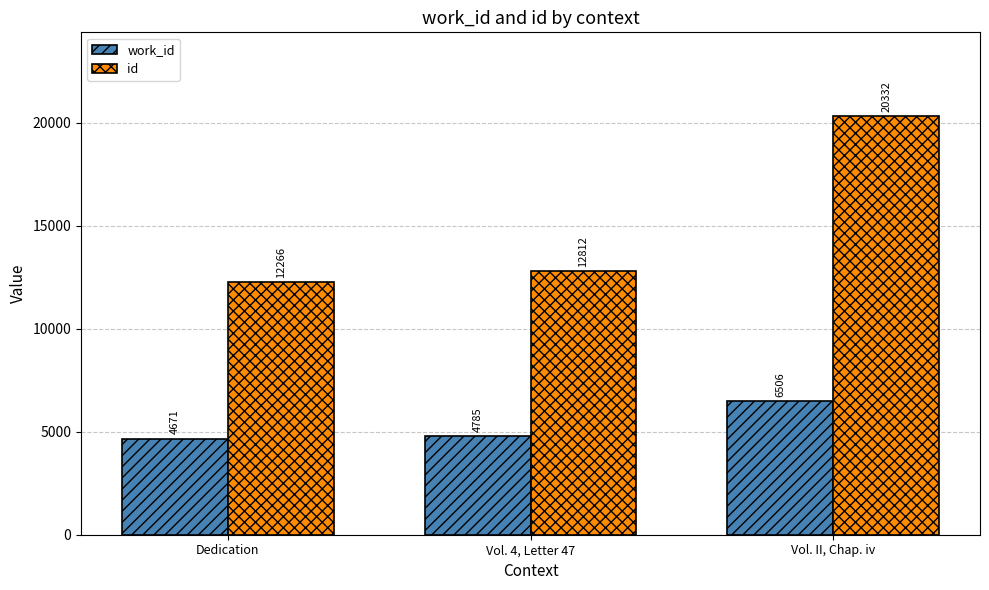

Rank the series by their average value, from lowest to highest.

work_id, id